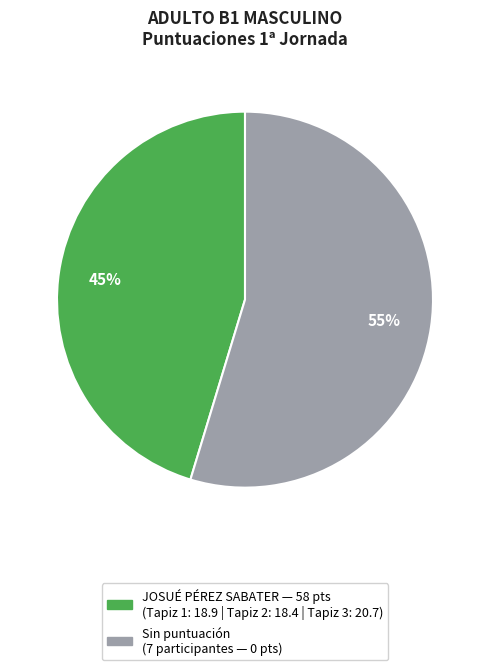

Is there a majority slice in this chart?

Yes